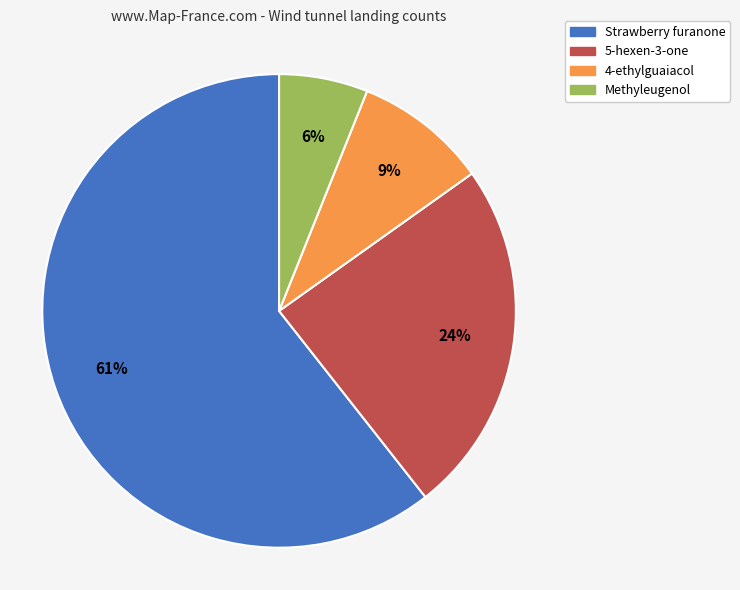

Approximately how many times larger is the value at Strawberry furanone compared to 5-hexen-3-one?

2.5